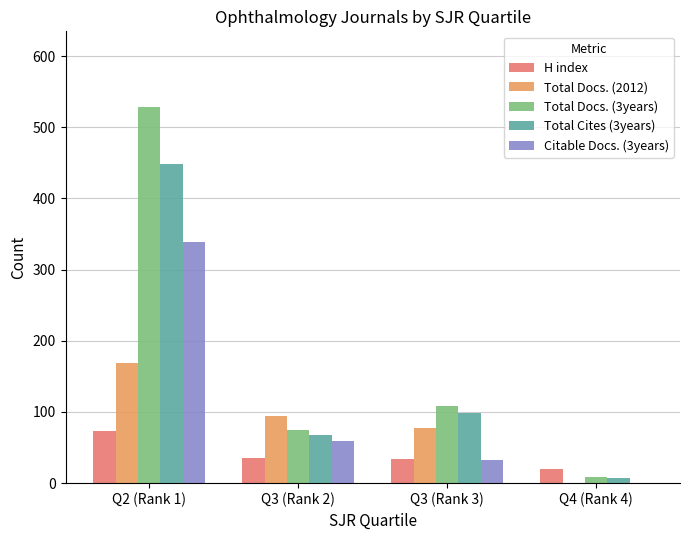

What is the greatest value displayed?

529